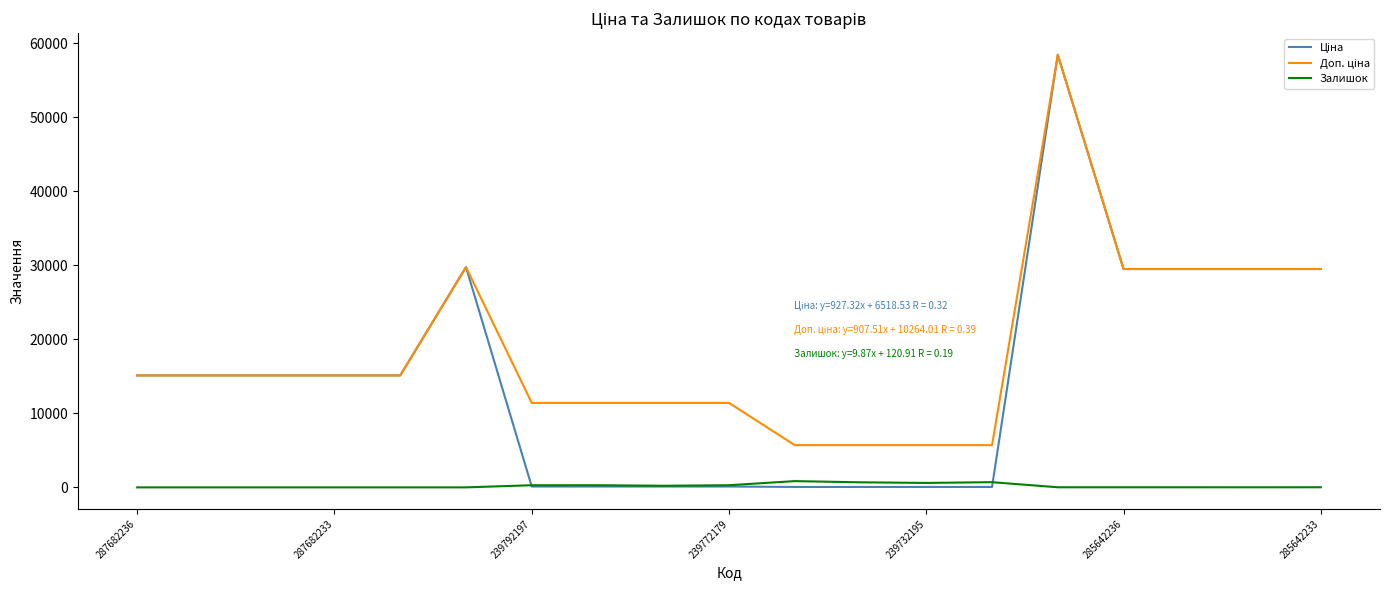

True or false: Доп. ціна and Ціна intersect in this chart.

False